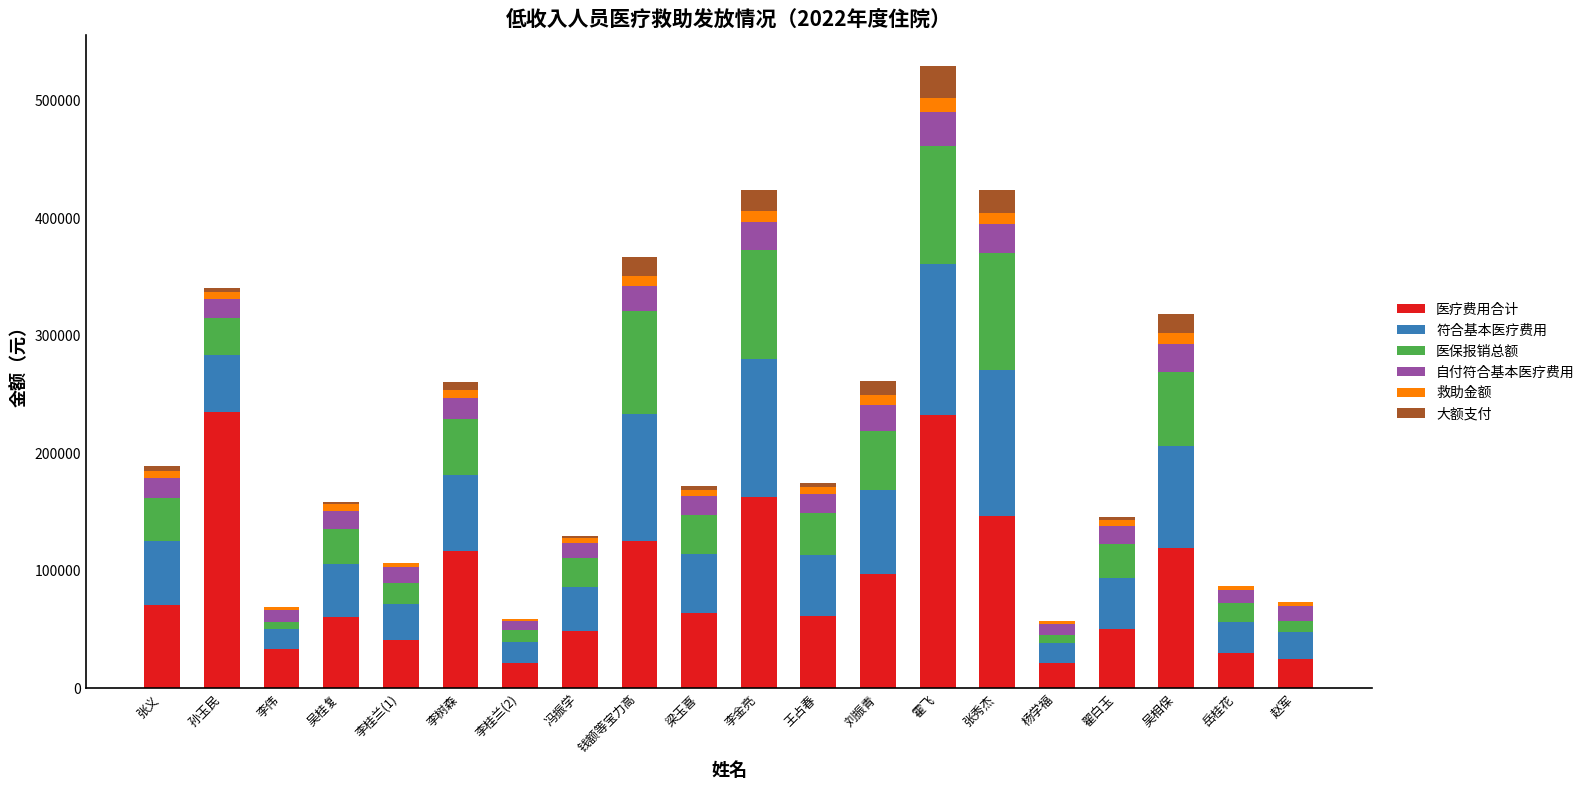

Are the bars horizontal?

No